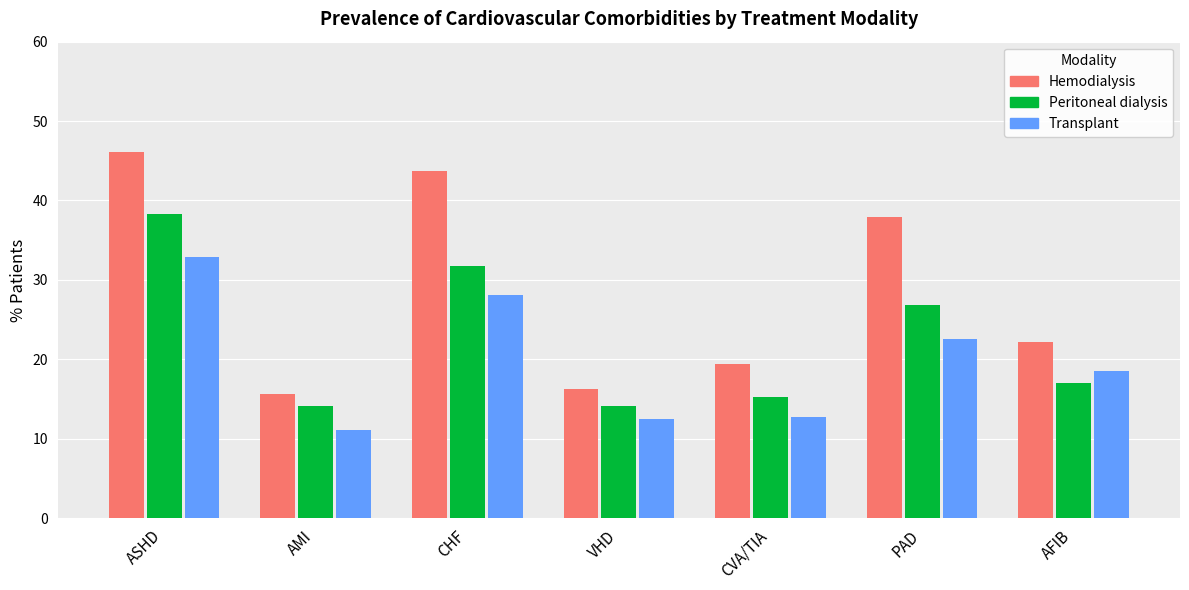

Reading left to right, transcribe all the data shown in this chart.

Hemodialysis: 46.2	15.6	43.8	16.3	19.4	37.9	22.2
Peritoneal dialysis: 38.3	14.1	31.7	14.1	15.3	26.9	17.0
Transplant: 32.9	11.1	28.1	12.5	12.8	22.6	18.6